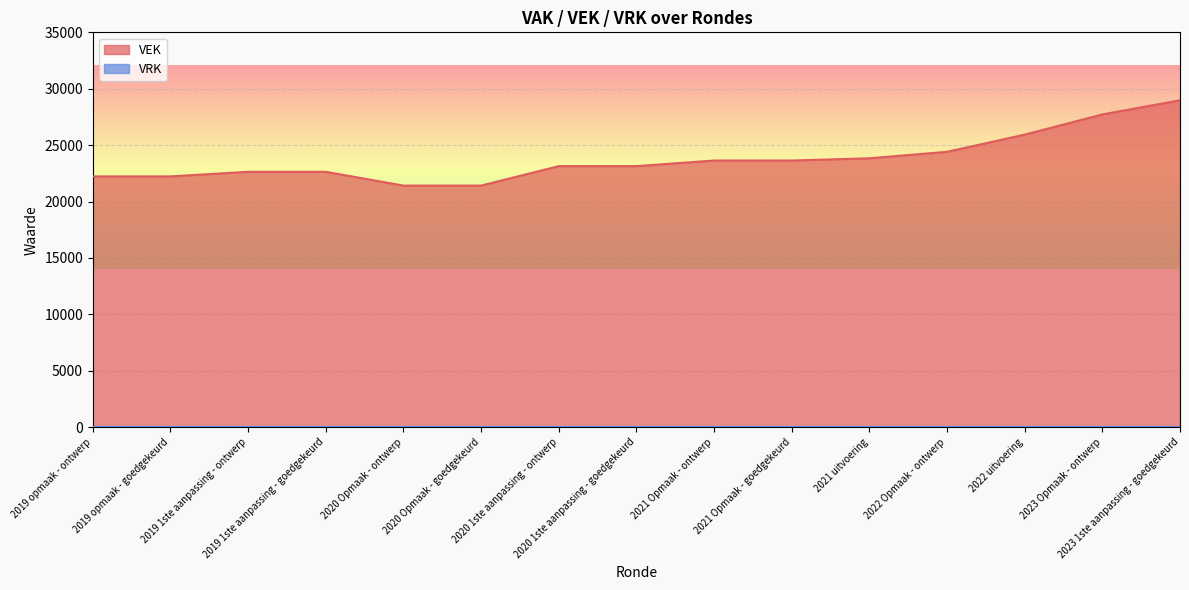

List the labels in order of value, smallest first.

2020 Opmaak - ontwerp, 2020 Opmaak - goedgekeurd, 2019 opmaak - ontwerp, 2019 opmaak - goedgekeurd, 2019 1ste aanpassing - ontwerp, 2019 1ste aanpassing - goedgekeurd, 2020 1ste aanpassing - ontwerp, 2020 1ste aanpassing - goedgekeurd, 2021 Opmaak - ontwerp, 2021 Opmaak - goedgekeurd, 2021 uitvoering, 2022 Opmaak - ontwerp, 2022 uitvoering, 2023 Opmaak - ontwerp, 2023 1ste aanpassing - goedgekeurd